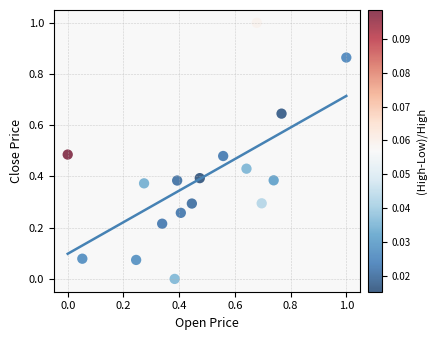

What is the range of Y values (max minus min)?

1.0